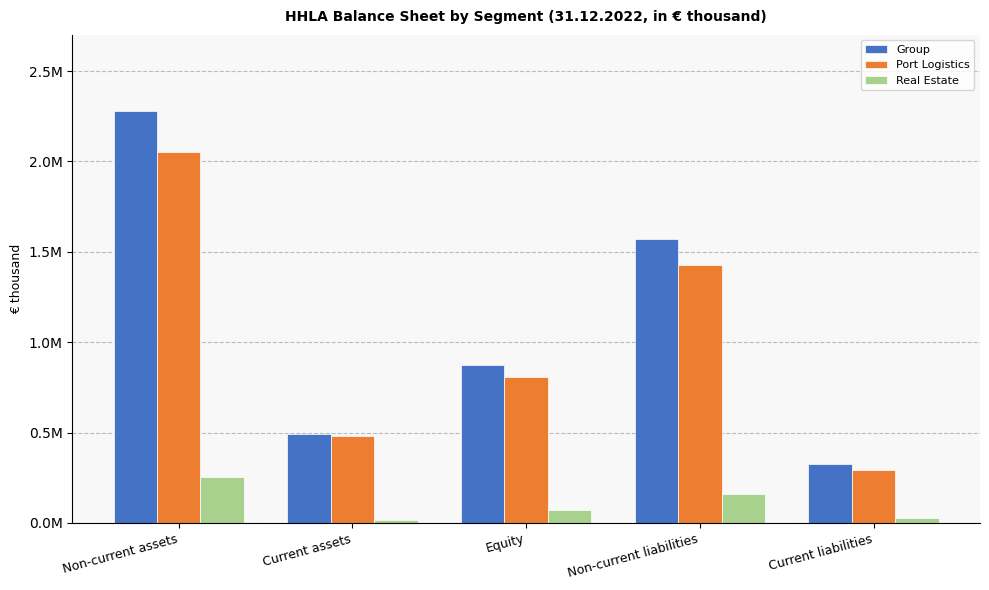

What are all the series names shown in the legend?

Group, Port Logistics, Real Estate